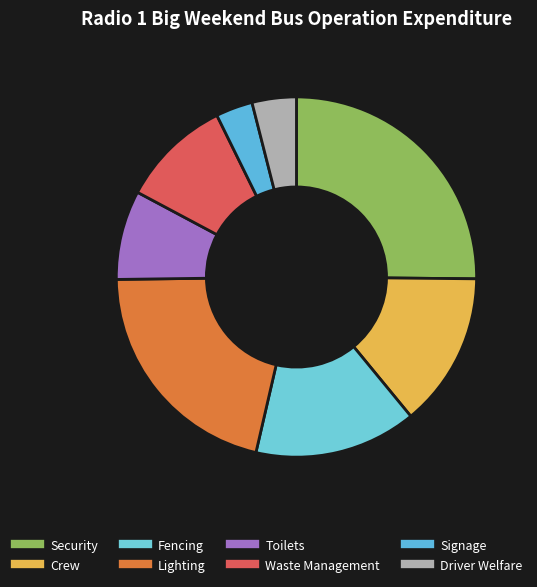

How many segments does this pie chart have?

8